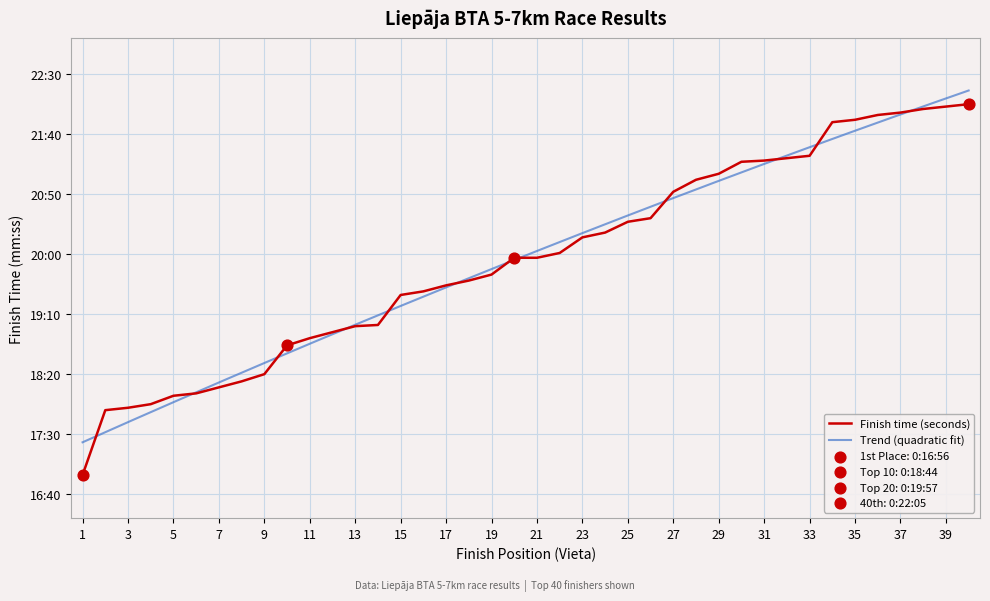

Approximately how many times larger is the value at 35 compared to 32?

1.0